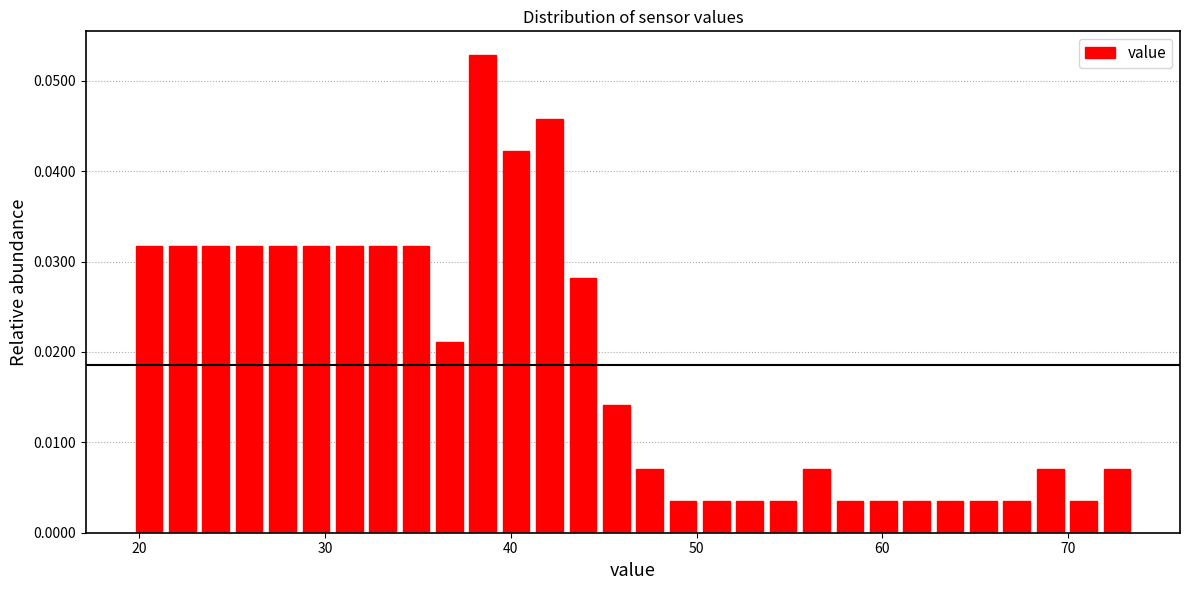

Around what value on the x-axis is the tallest bar? Give the approximate position of its centre, as read against the axis.

38